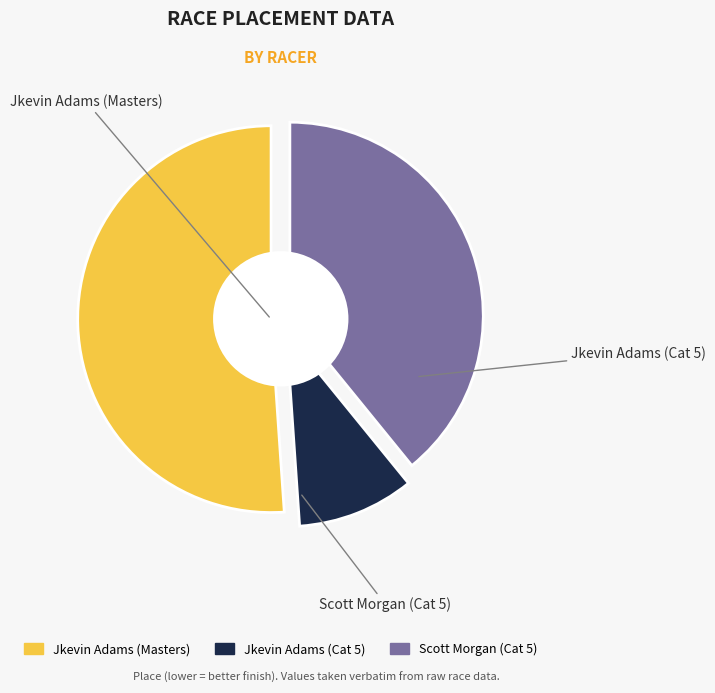

To the nearest percent, what percentage of the pie is Scott Morgan (Cat 5)?

39%